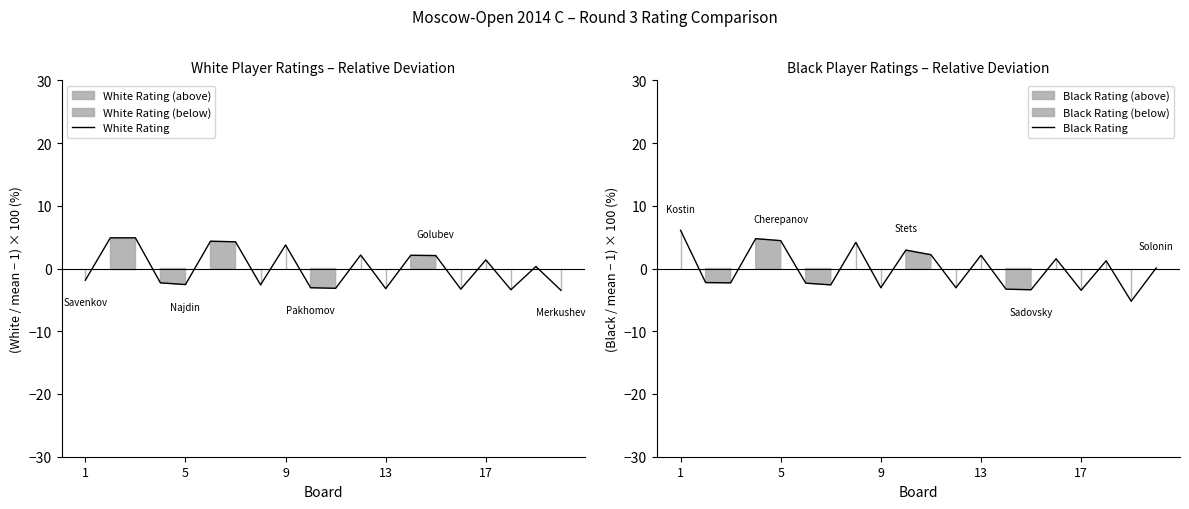

Reading left to right, transcribe all the data shown in this chart.

White Rating: -1.9	4.9	4.9	-2.3	-2.6	4.4	4.3	-2.6	3.8	-3.1	-3.2	2.2	-3.2	2.1	2.1	-3.3	1.4	-3.4	0.3	-3.5
Black Rating: 6.1	-2.2	-2.3	4.8	4.4	-2.3	-2.6	4.2	-3.1	2.9	2.2	-3.1	2.1	-3.3	-3.4	1.6	-3.5	1.2	-5.2	0.1